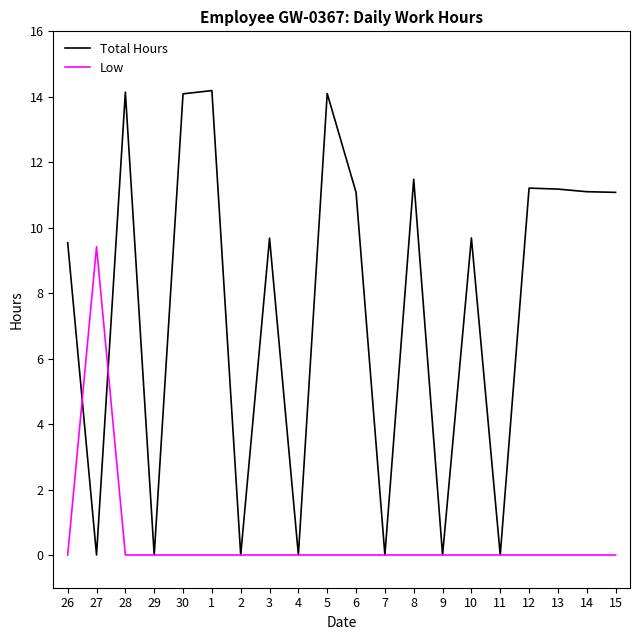

What is the total value across all series at 14?

11.1